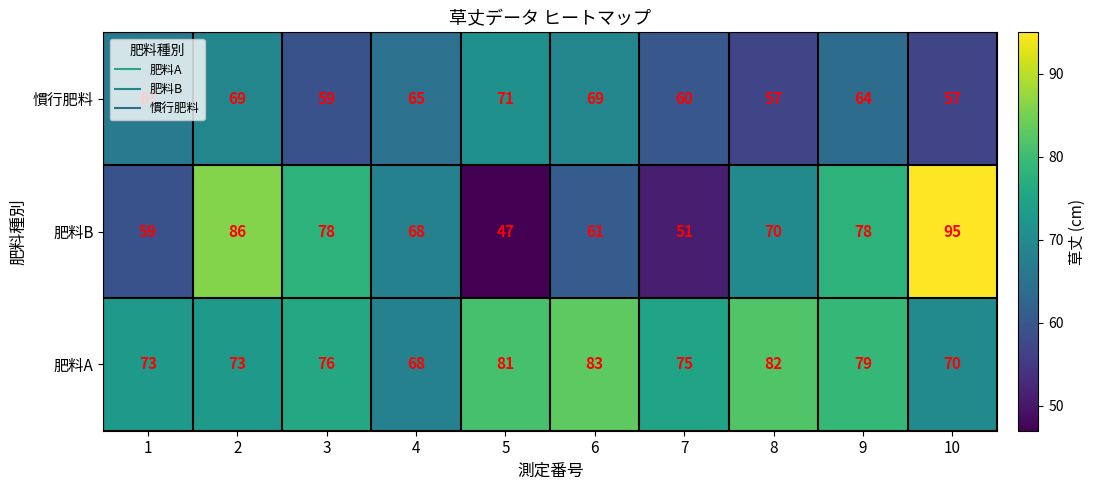

List the series in order of their peak value, highest first.

肥料B, 肥料A, 慣行肥料